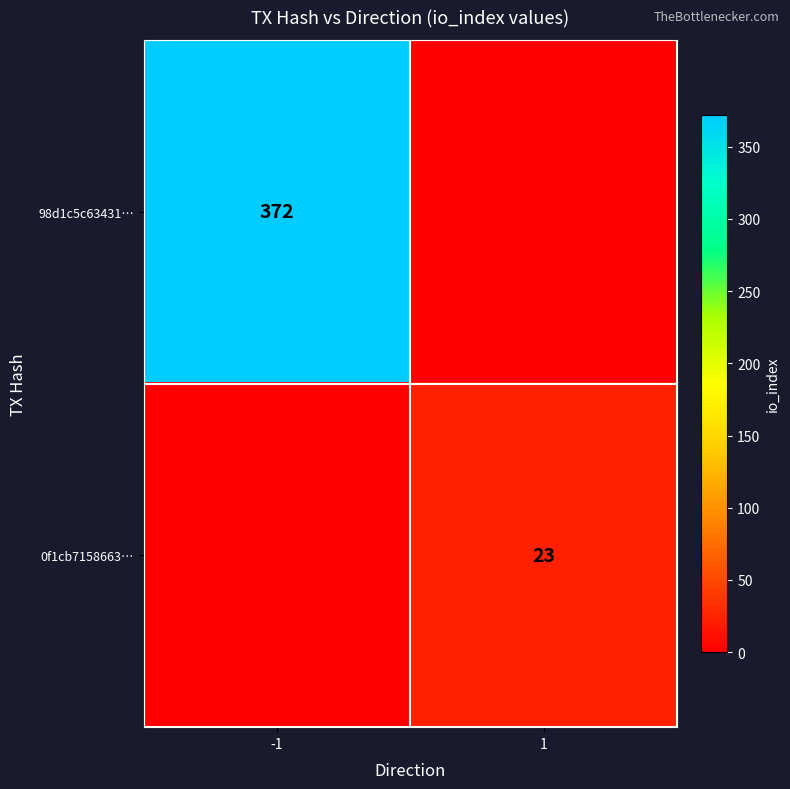

The value of 98d1c5c63431… at -1 is 372. True or false?

True